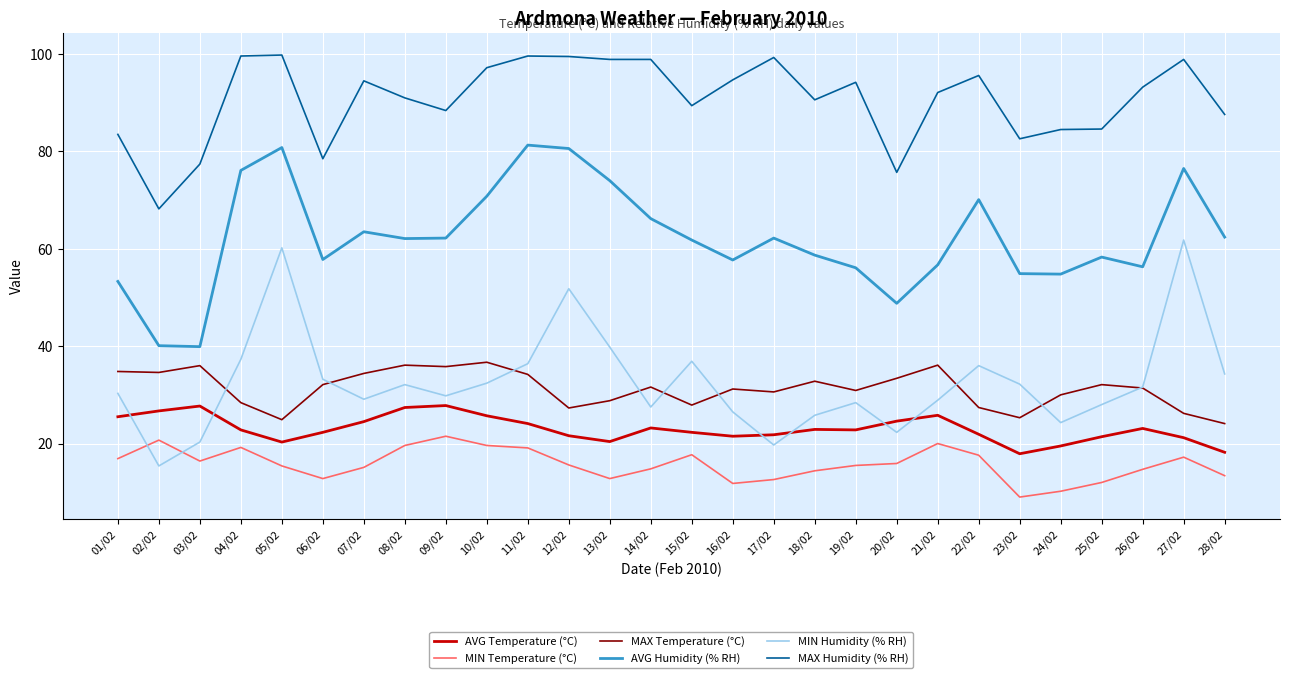

True or false: MIN Humidity (% RH) and MAX Humidity (% RH) intersect in this chart.

False